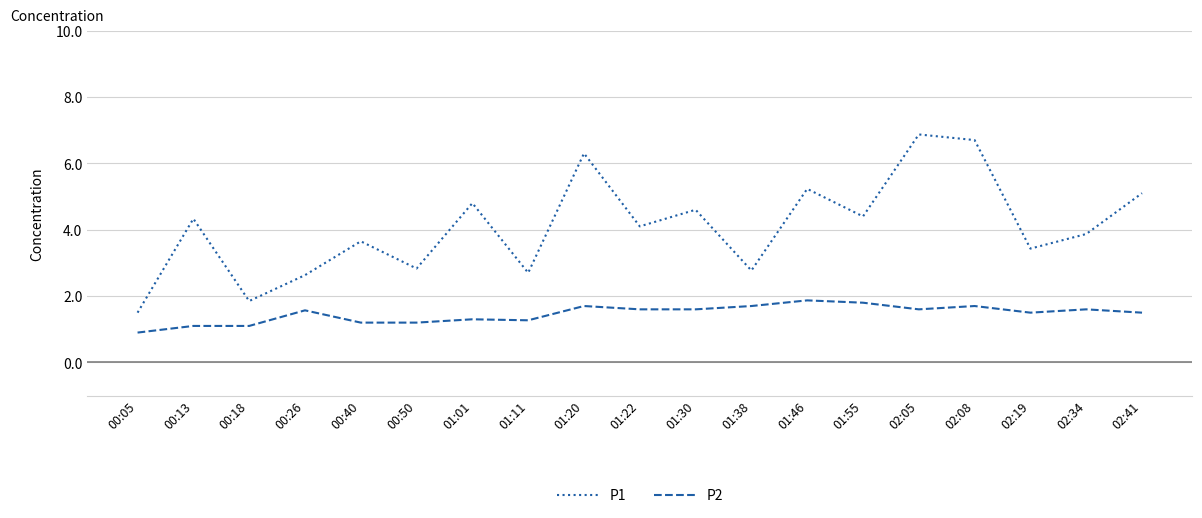

Count the P2 values in the range 1 to 2.

18